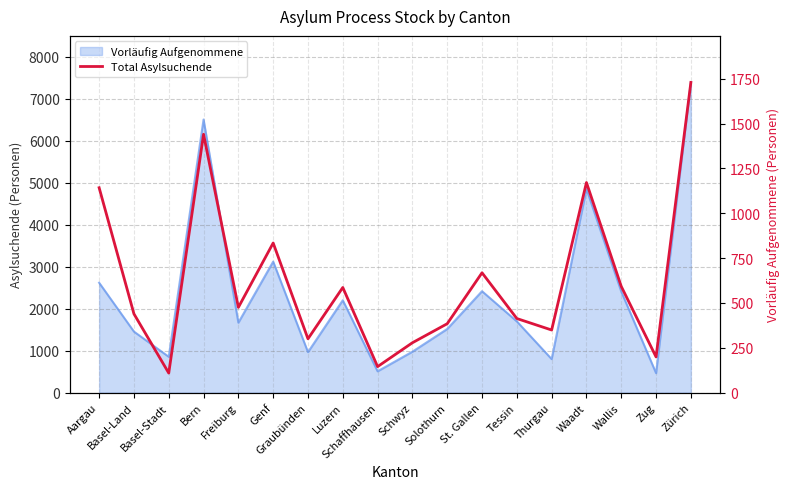

How many points are lower than both their immediate neighbors (excluding endpoints)?

6